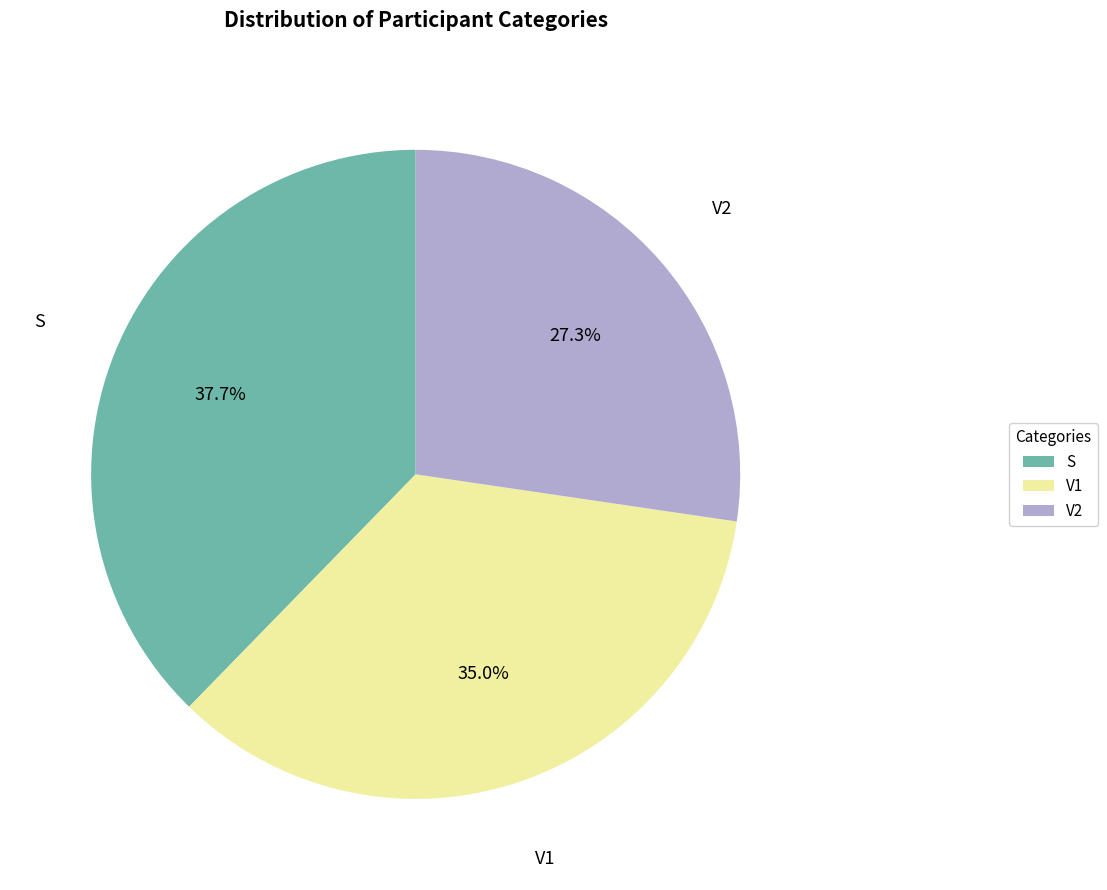

Is the sum of V2 and V1 greater than half?

Yes